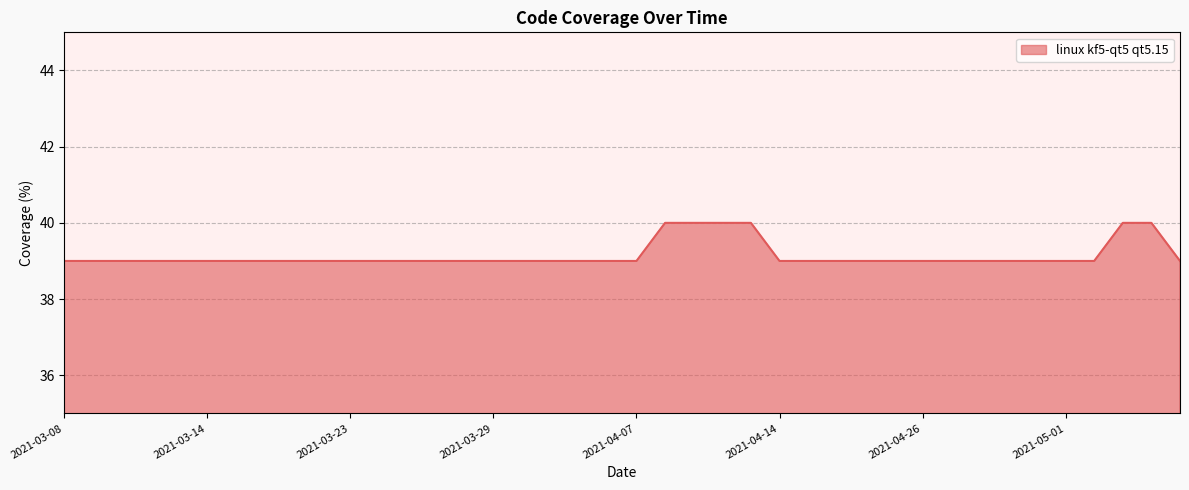

What is the minimum value shown in the chart?

39